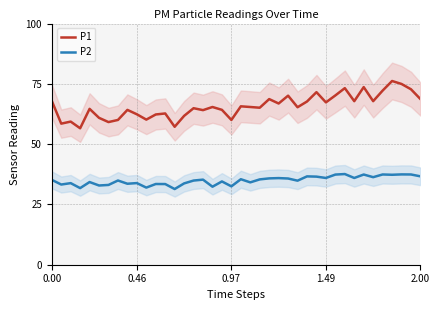

Is it true that P2 equals 33.6 at 8?

True